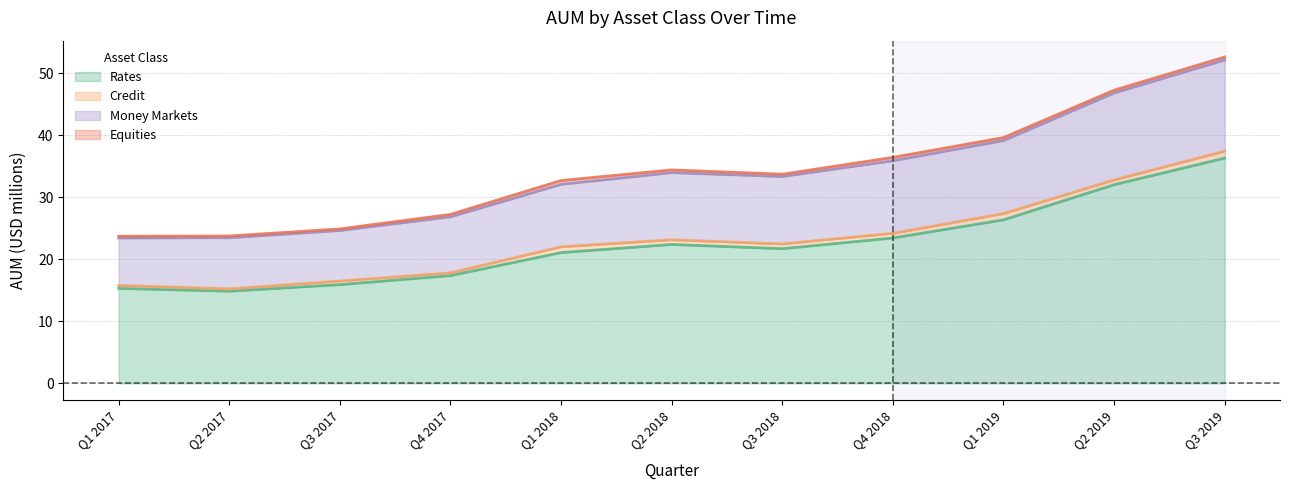

What is the difference between the Rates values at Q1 2017 and Q1 2019?

11.0